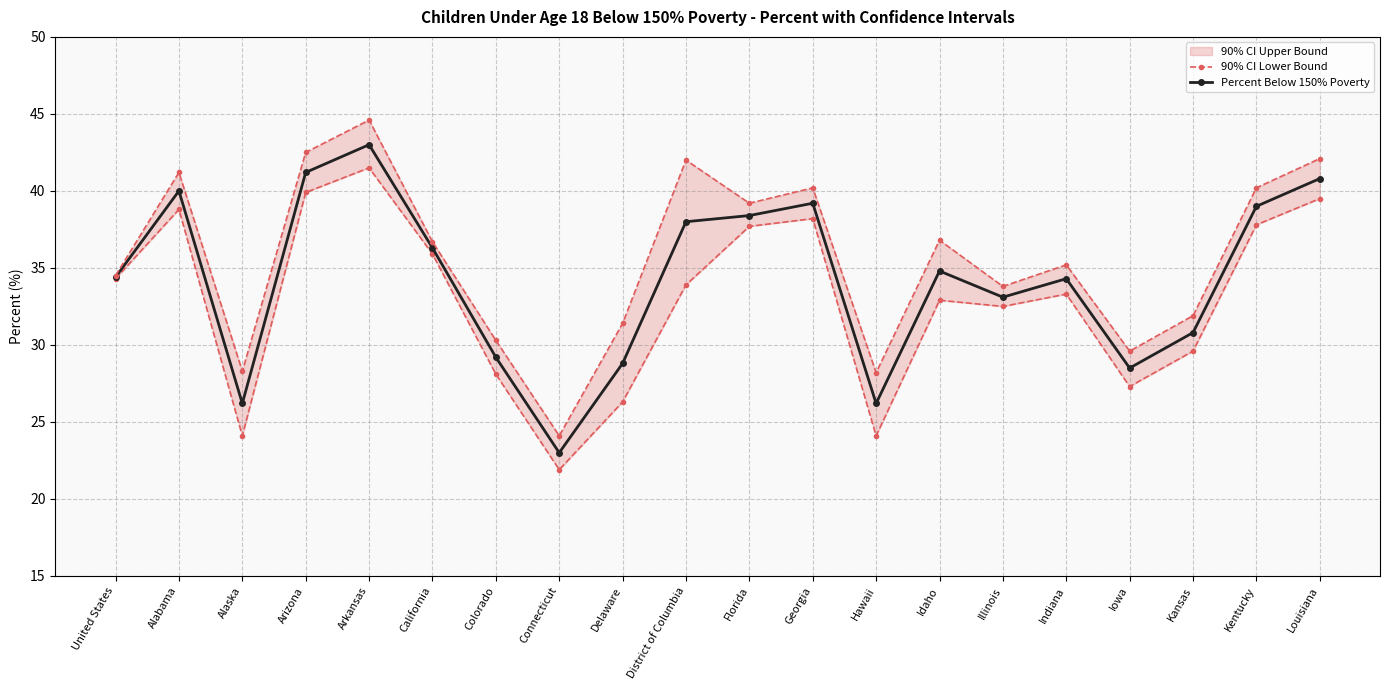

What is the lowest value of the 90% CI Lower Bound series?

21.9